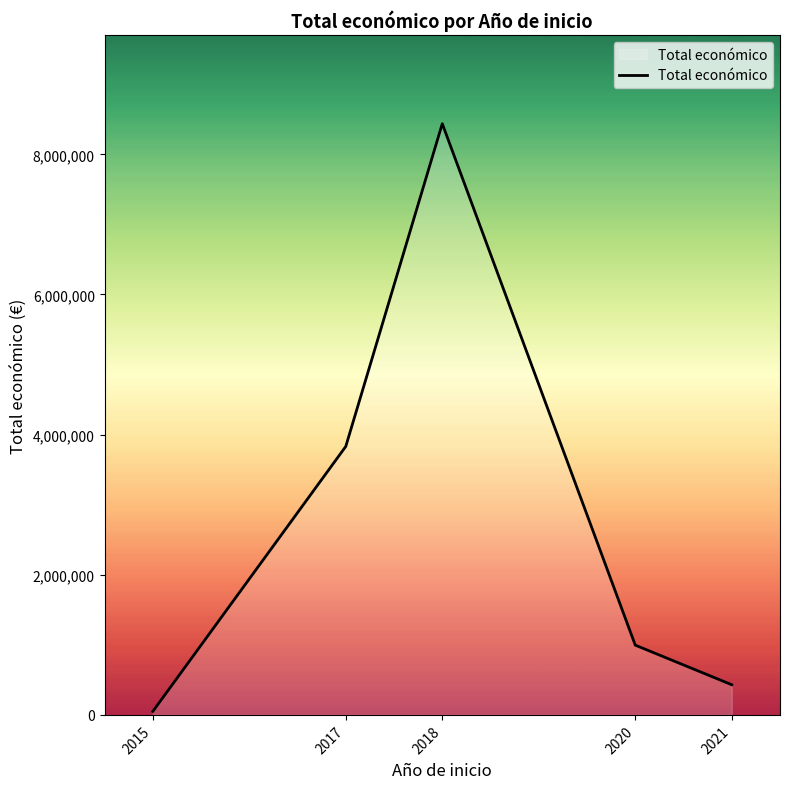

Reading left to right, list all the values displayed in this chart.

49400	3831059	8436623	995495	430411